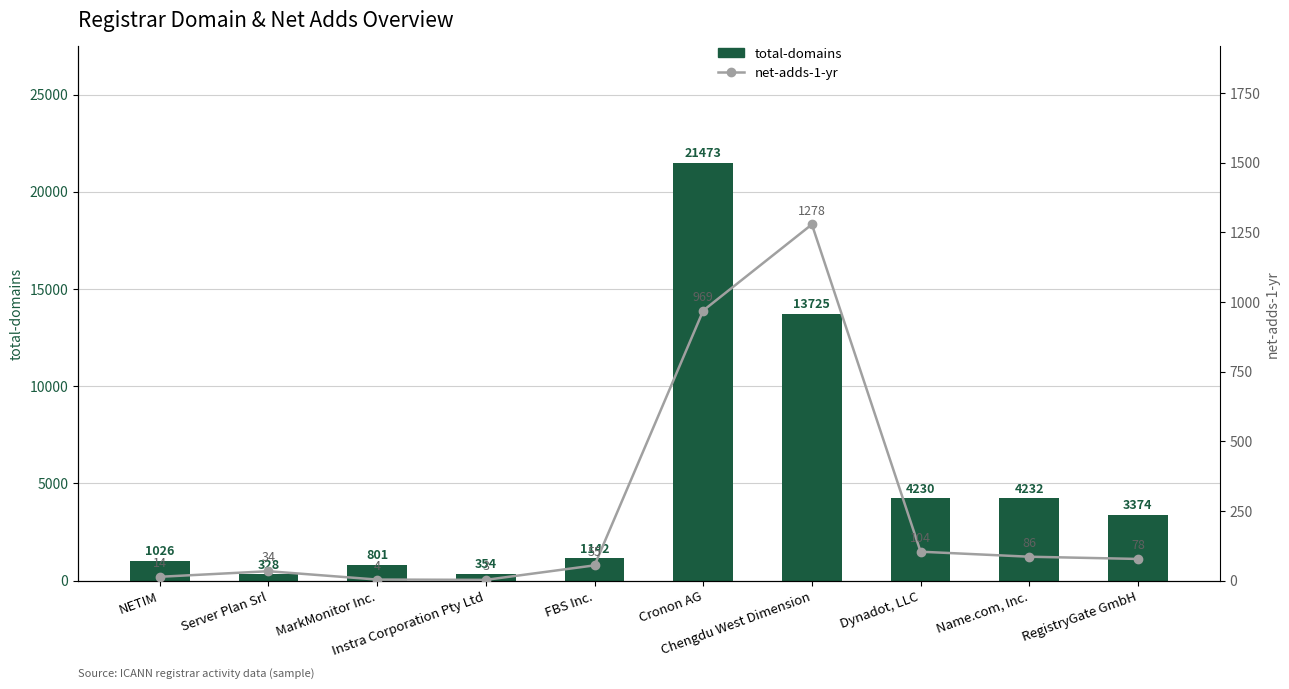

Reading left to right, what are all the values shown in this chart?

total-domains: NETIM=1026	Server Plan Srl=328	MarkMonitor Inc.=801	Instra Corporation Pty Ltd=354	FBS Inc.=1142	Cronon AG=21473	Chengdu West Dimension=13725	Dynadot, LLC=4230	Name.com, Inc.=4232	RegistryGate GmbH=3374
net-adds-1-yr: NETIM=14	Server Plan Srl=34	MarkMonitor Inc.=4	Instra Corporation Pty Ltd=3	FBS Inc.=55	Cronon AG=969	Chengdu West Dimension=1278	Dynadot, LLC=104	Name.com, Inc.=86	RegistryGate GmbH=78